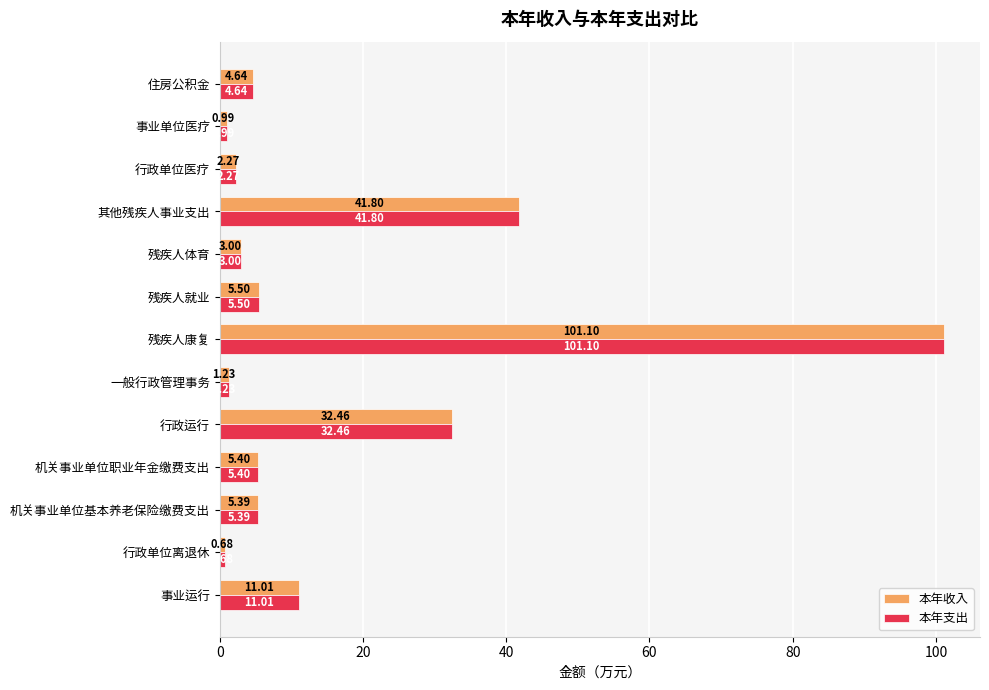

What is the greatest value displayed?

101.1